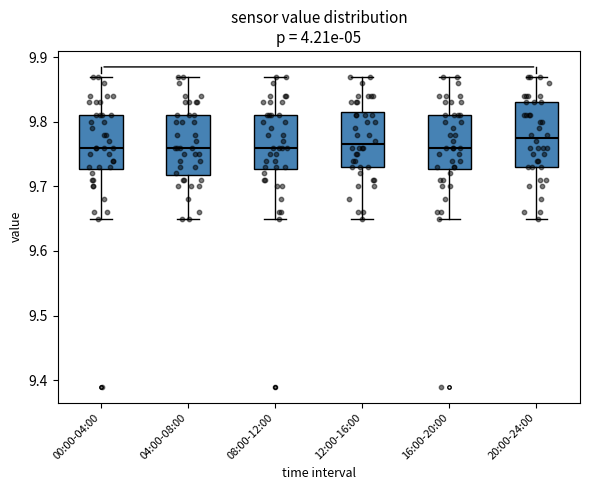

Reading left to right, transcribe this box plot: for each box, give where its median line is, the range the box spans, and where its two whiskers end, as read against the y-axis. The values are not printed on the chart, so give them approximately, as read against the axis.

00:00-04:00: median 9.76, box 9.73 to 9.81, whiskers 9.65 to 9.87
04:00-08:00: median 9.76, box 9.72 to 9.81, whiskers 9.65 to 9.87
08:00-12:00: median 9.76, box 9.73 to 9.81, whiskers 9.65 to 9.87
12:00-16:00: median 9.77, box 9.73 to 9.82, whiskers 9.65 to 9.87
16:00-20:00: median 9.76, box 9.73 to 9.81, whiskers 9.65 to 9.87
20:00-24:00: median 9.78, box 9.73 to 9.83, whiskers 9.65 to 9.87